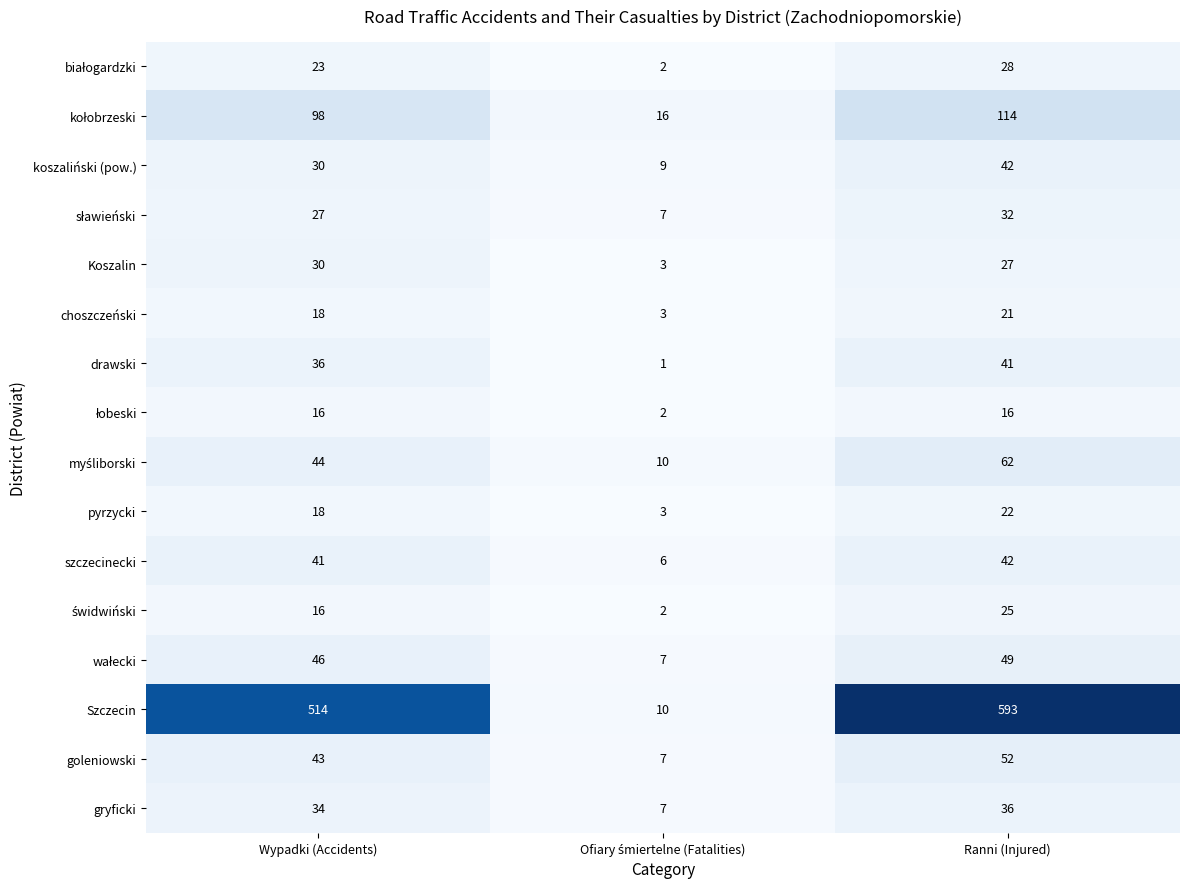

At which category is the sum across all series the highest?

Ranni (Injured)